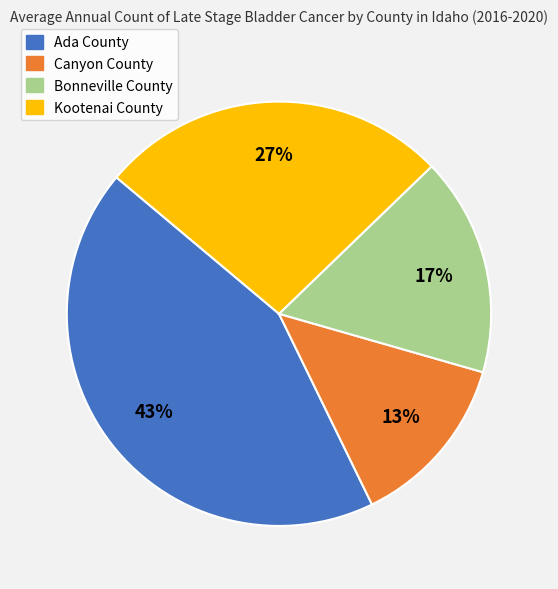

To the nearest percent, what is the average slice percentage?

25%